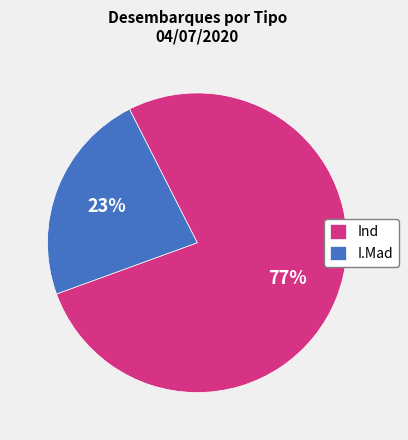

True or false: Ind accounts for 77% of the total.

True